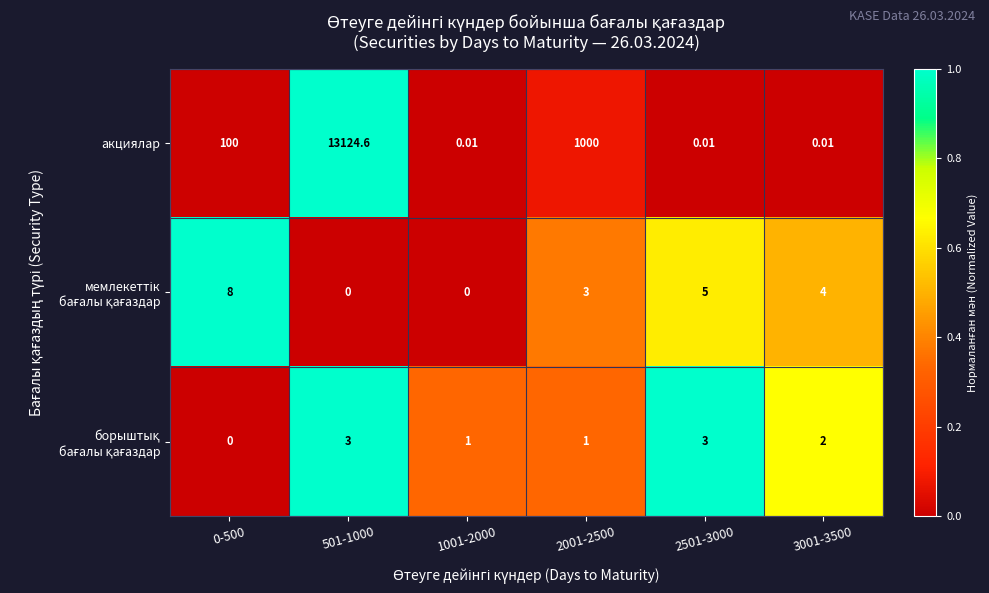

Which series has the largest total across all categories?

акциялар